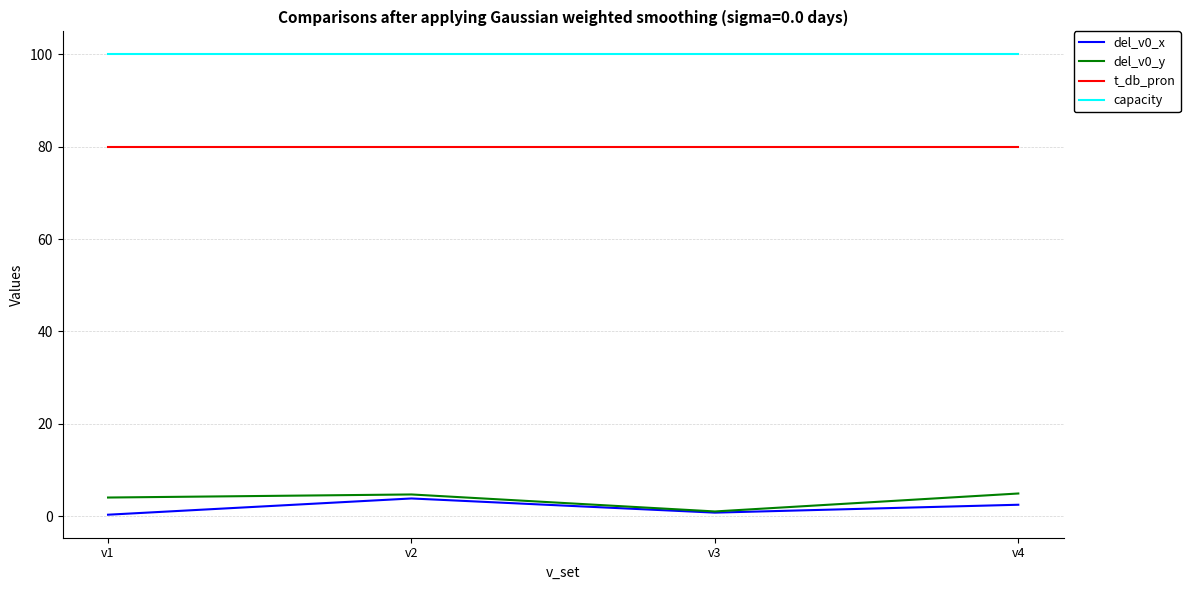

True or false: del_v0_y has a value of 4.9 at v4.

True